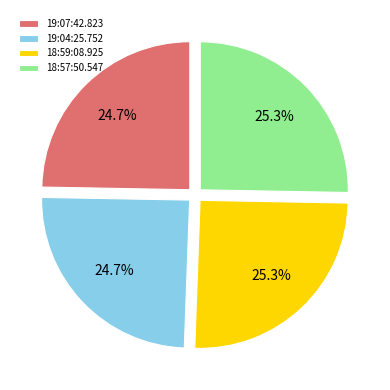

What is the total percentage of 18:57:50.547 and 19:04:25.752?

50.0%